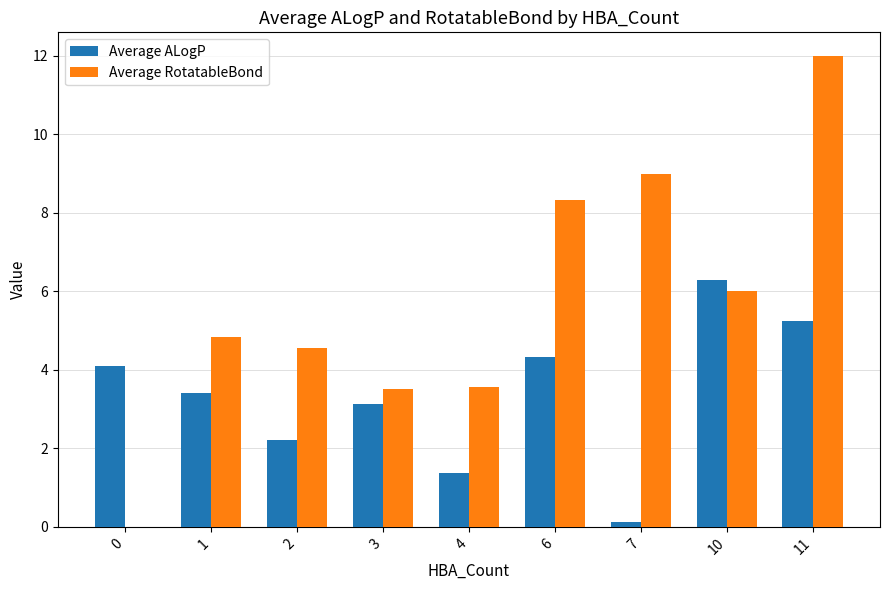

Which series has the widest spread of values?

Average RotatableBond